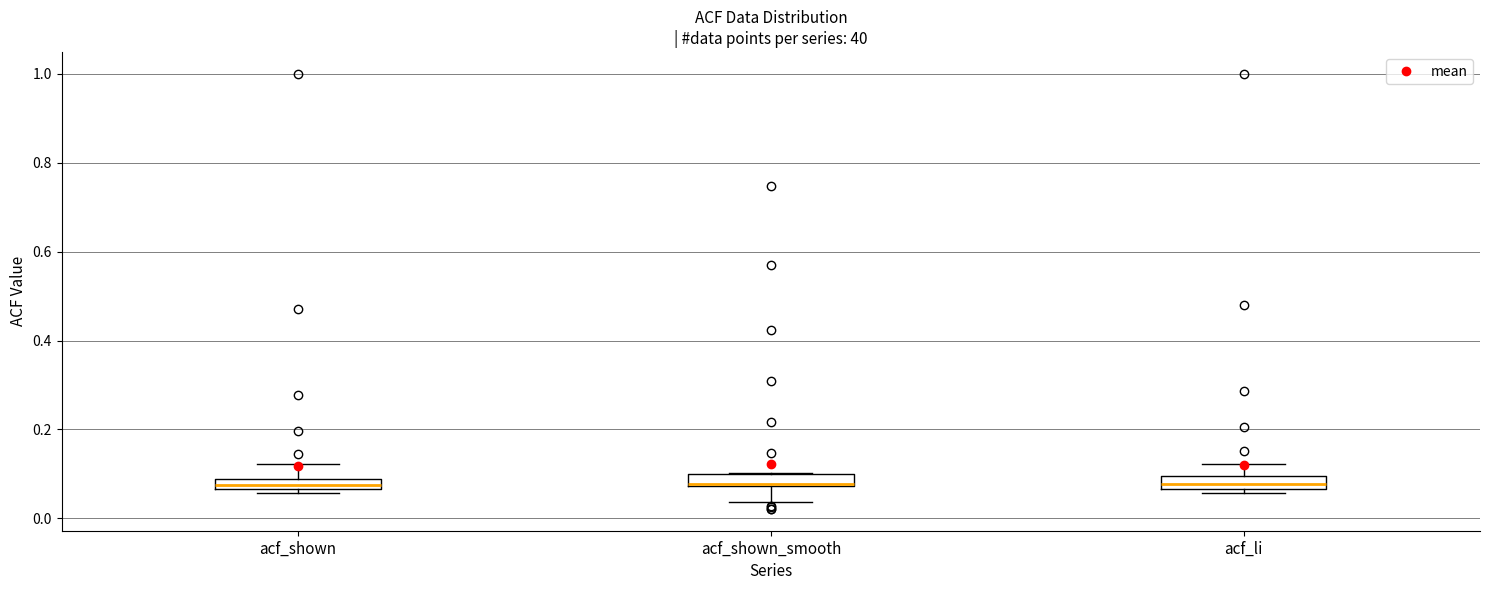

Where is the upper edge of the box for acf_shown_smooth on the y-axis? The values are not printed on the chart, so give them approximately, as read against the axis.

0.10